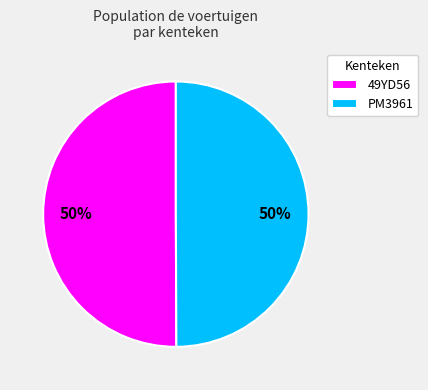

The PM3961 slice represents 37% of the pie. True or false?

False